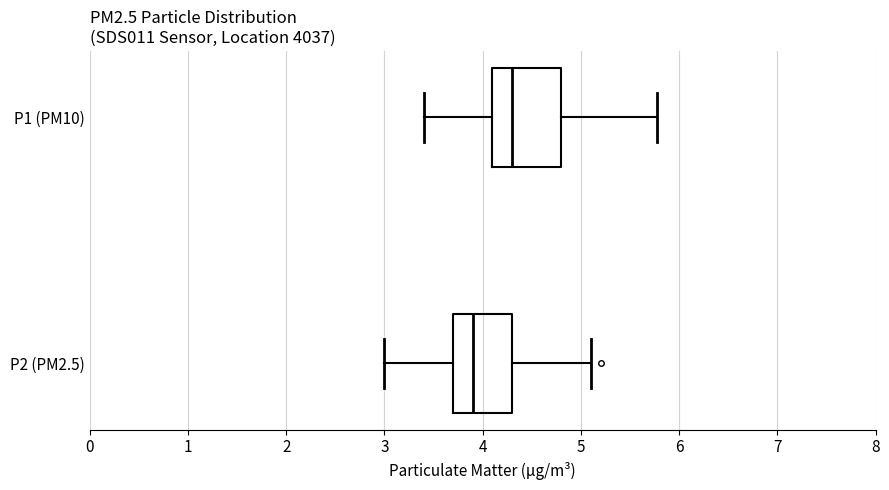

Comparing the boxes themselves (not the whiskers), which one is the widest?

P1 (PM10)